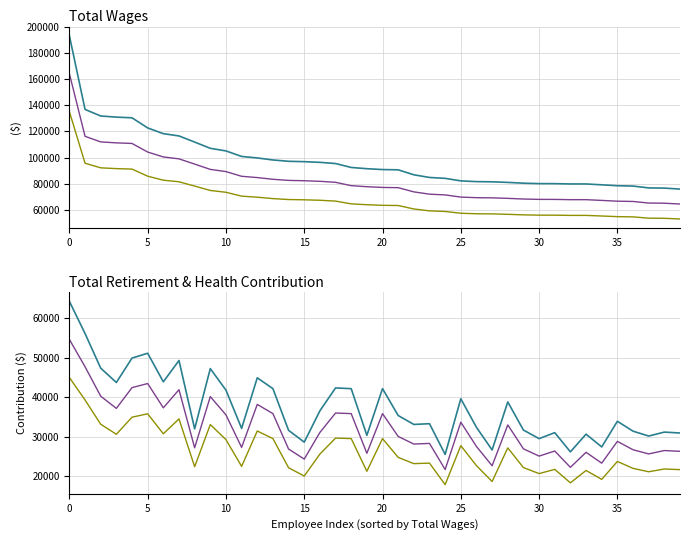

True or false: Total Wages and Wages x0.85 cross at least once.

False